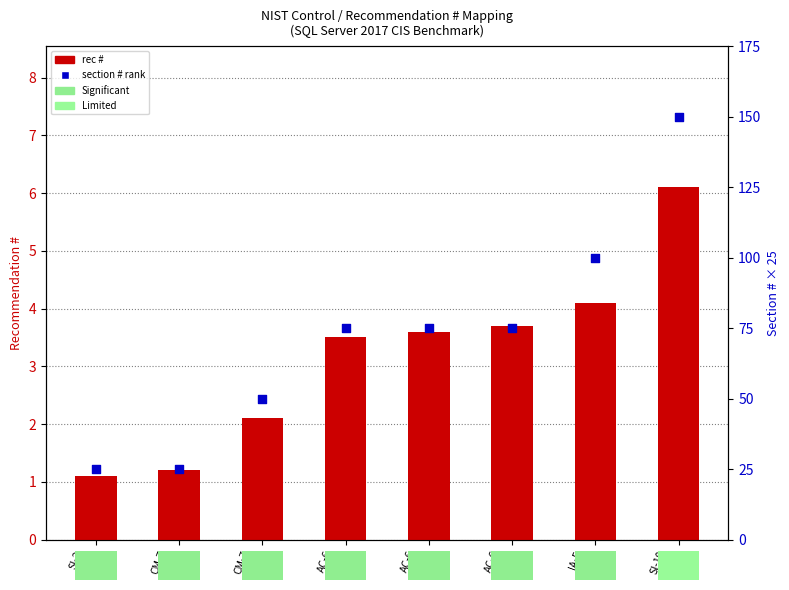

What is the total value across all series at IA-5
(4.1)?

104.1